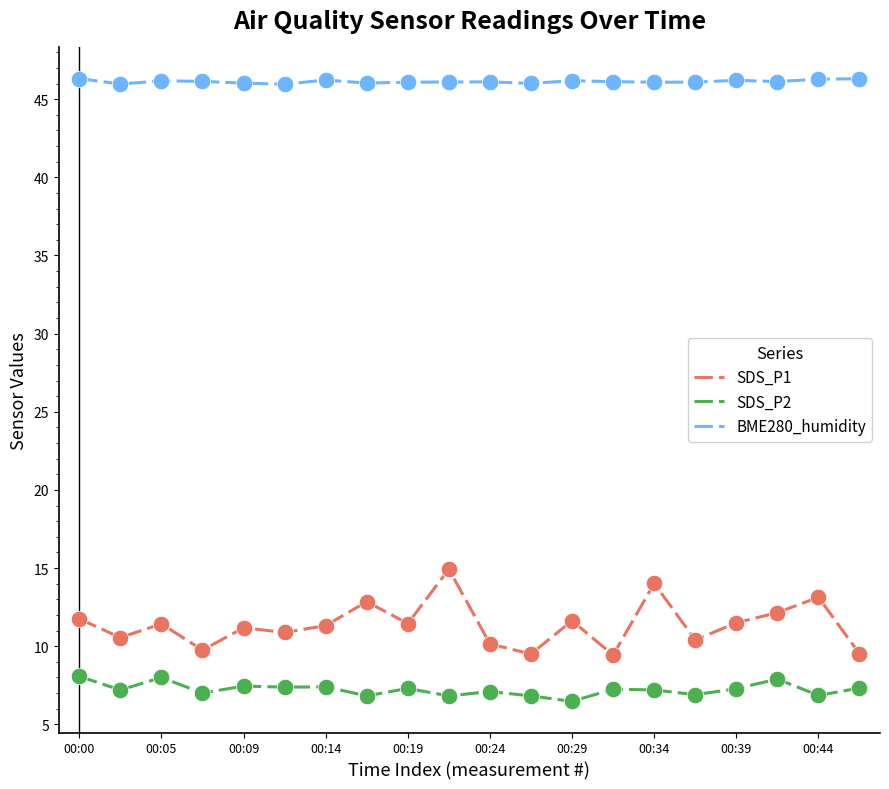

Which series has the widest spread of values?

SDS_P1